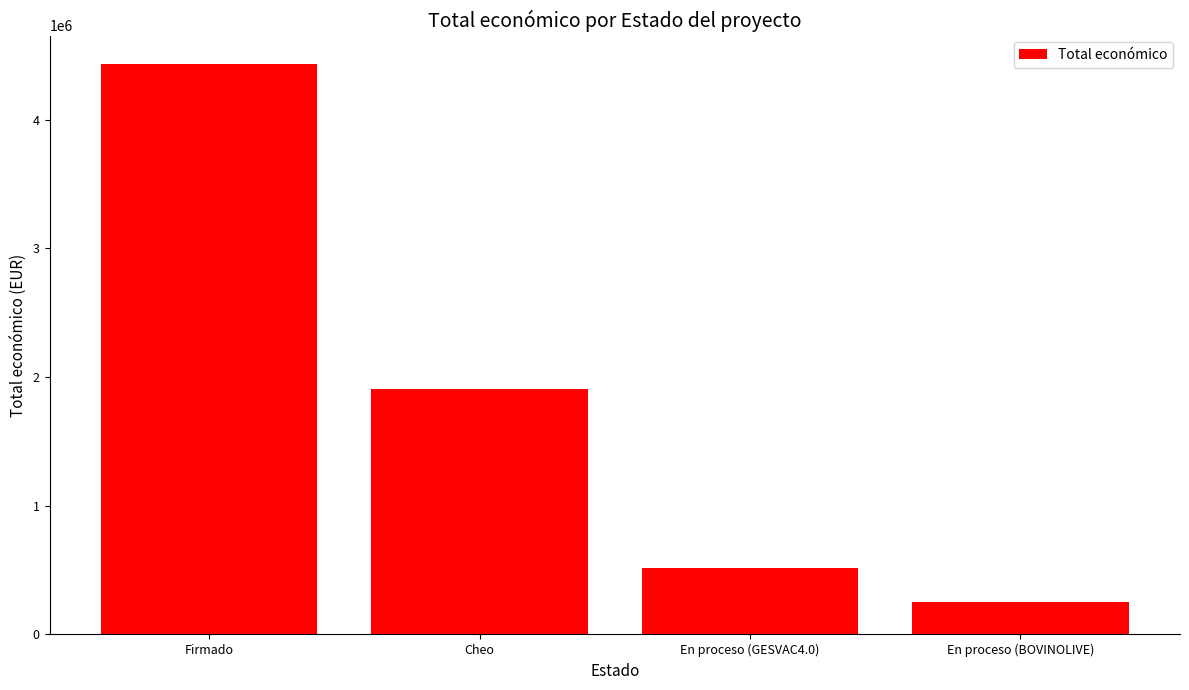

Which has a higher value, Firmado or Cheo?

Firmado